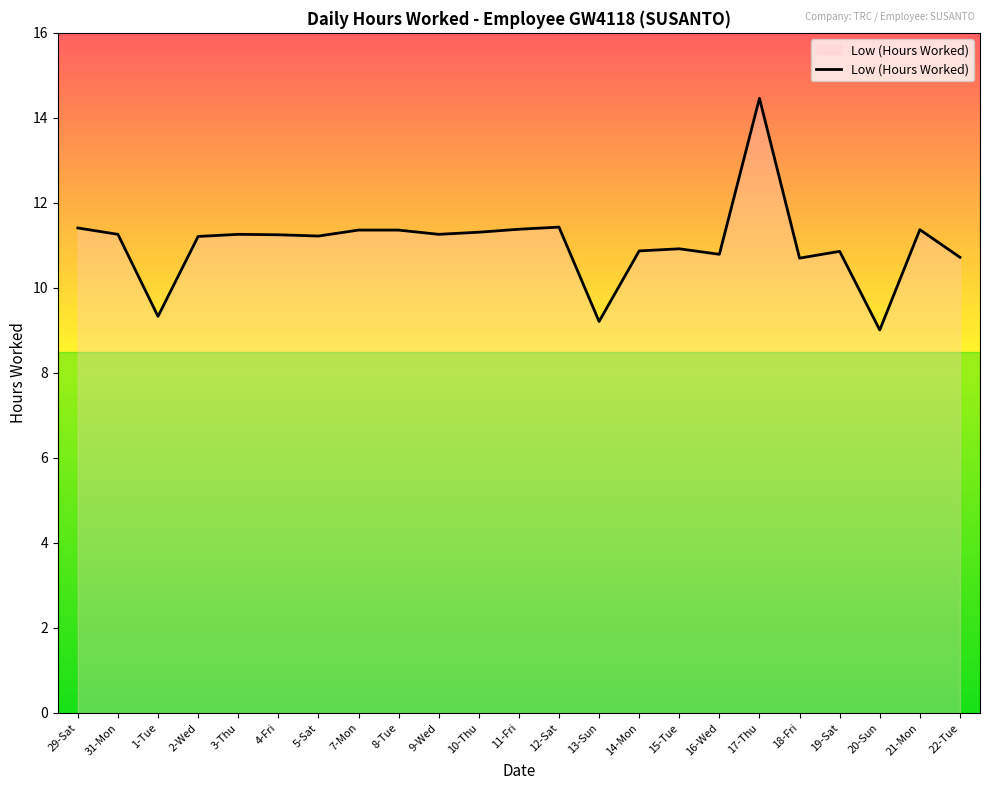

What is the difference between the values at 18-Fri and 31-Mon?

0.6